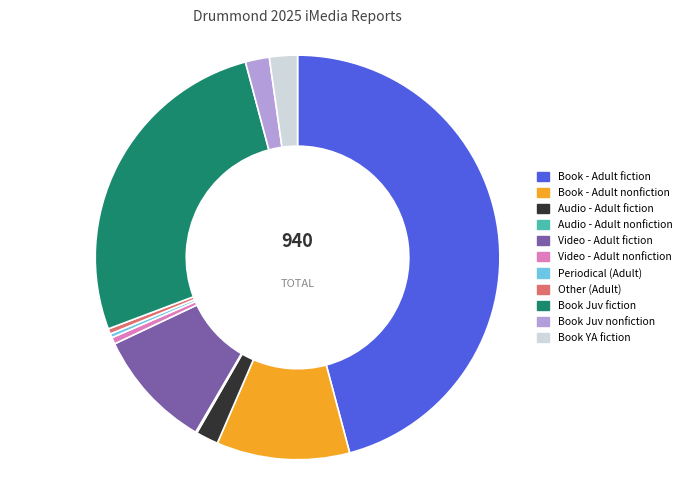

Between Video - Adult nonfiction and Book - Adult nonfiction, which is larger?

Book - Adult nonfiction